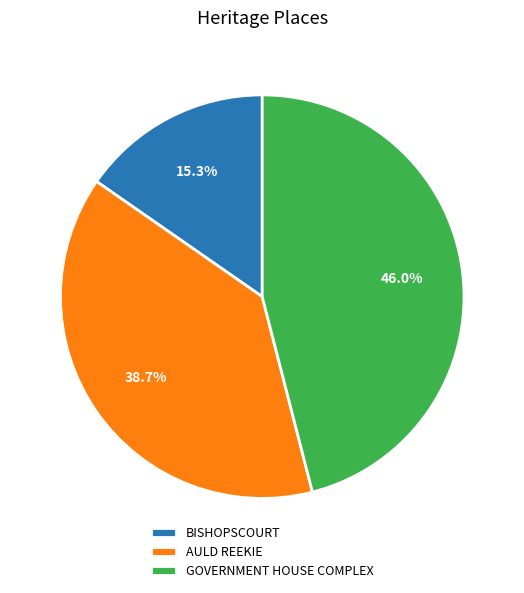

How many segments does this pie chart have?

3